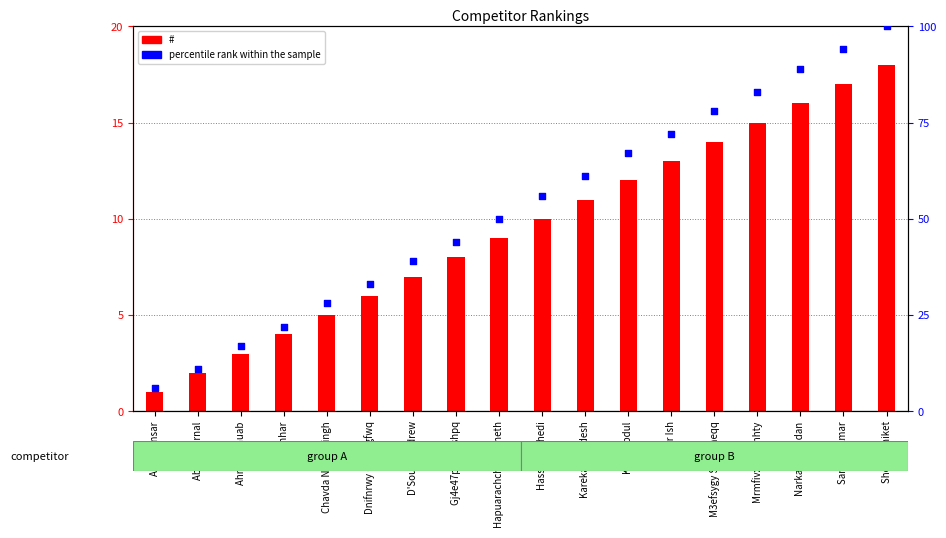

Which series has the largest total across all categories?

percentile rank within the sample